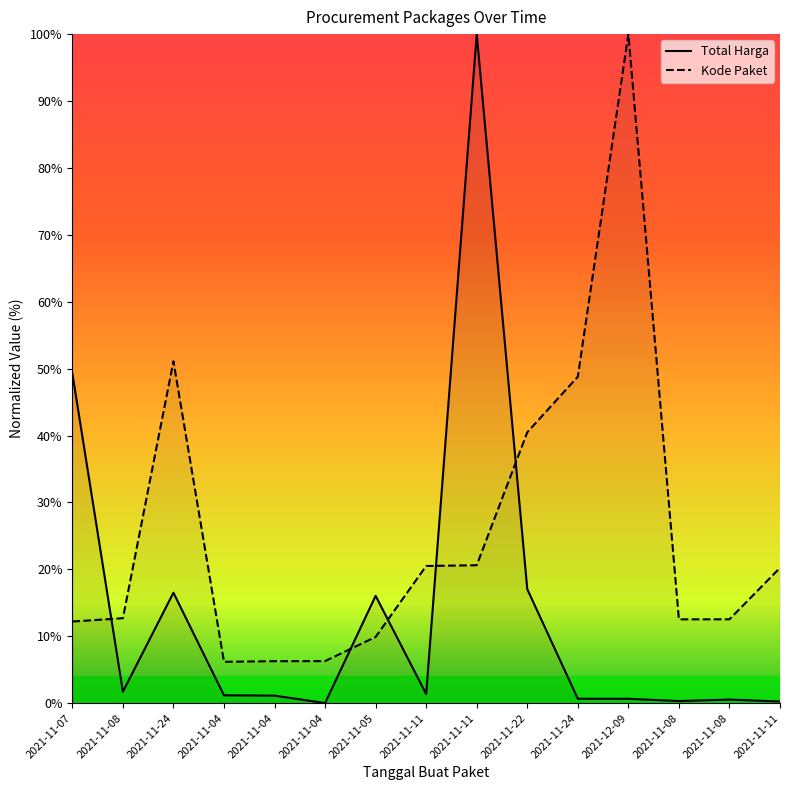

What is the maximum value for Total Harga?

100.0